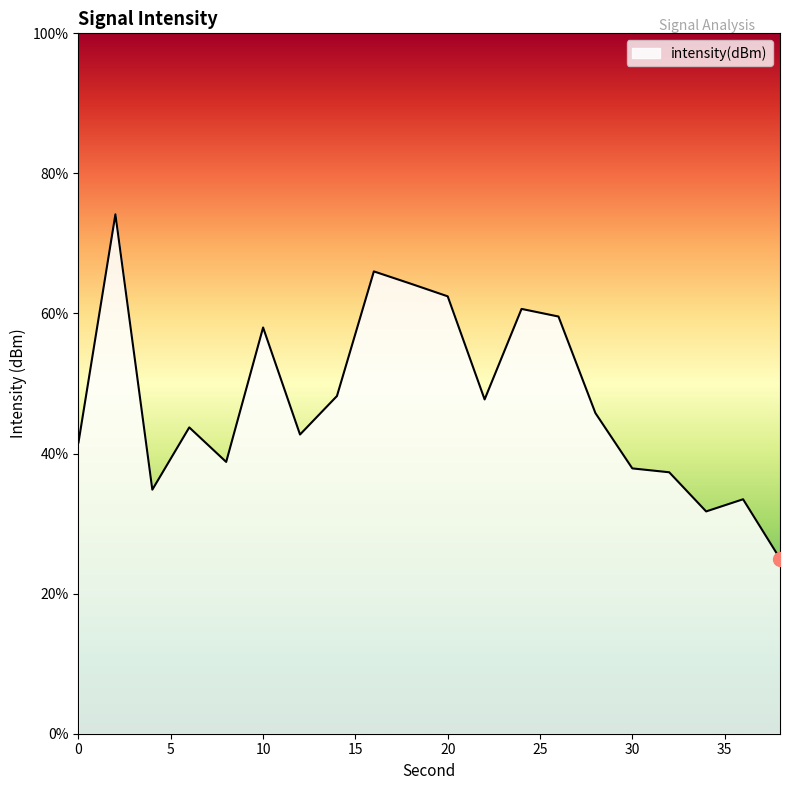

What is the difference between the maximum and minimum values?

49.2